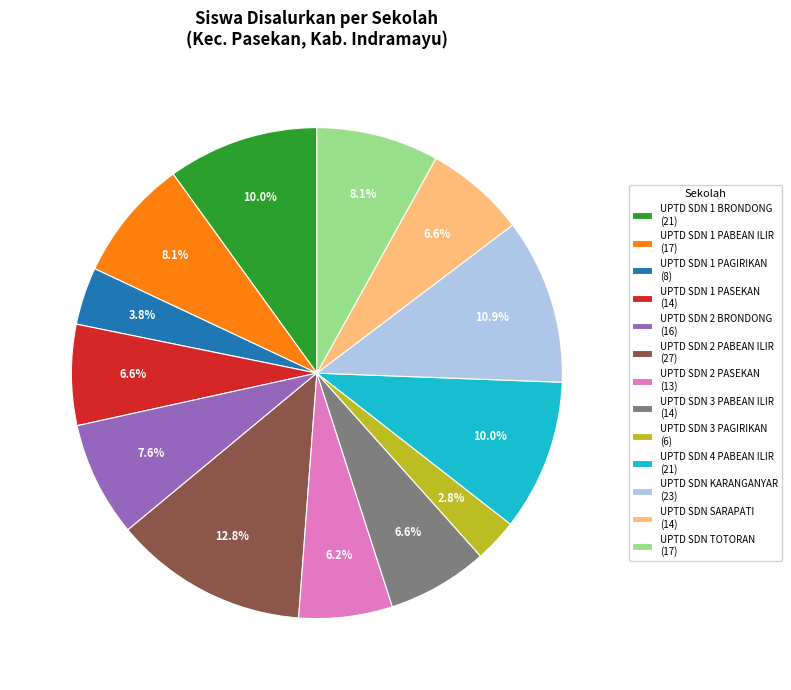

True or false: UPTD SDN KARANGANYAR accounts for 19% of the total.

False